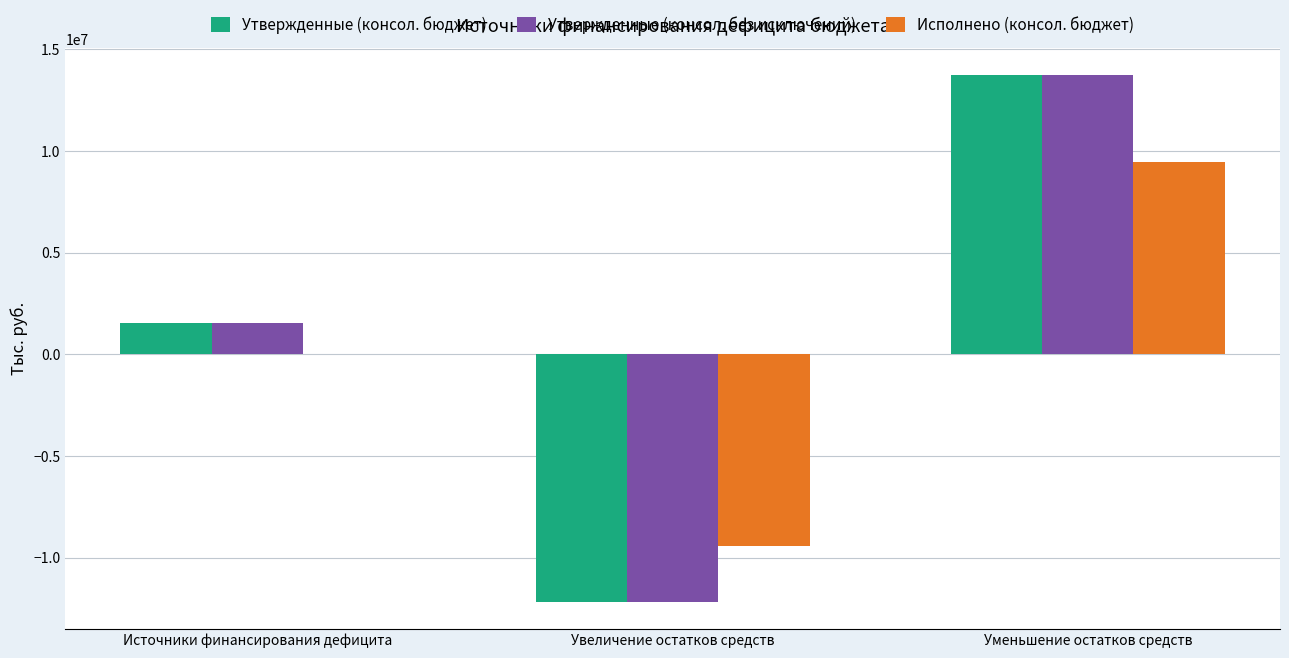

What is the approximate value of Исполнено (консол. бюджет) at Уменьшение остатков средств?

9454232.9